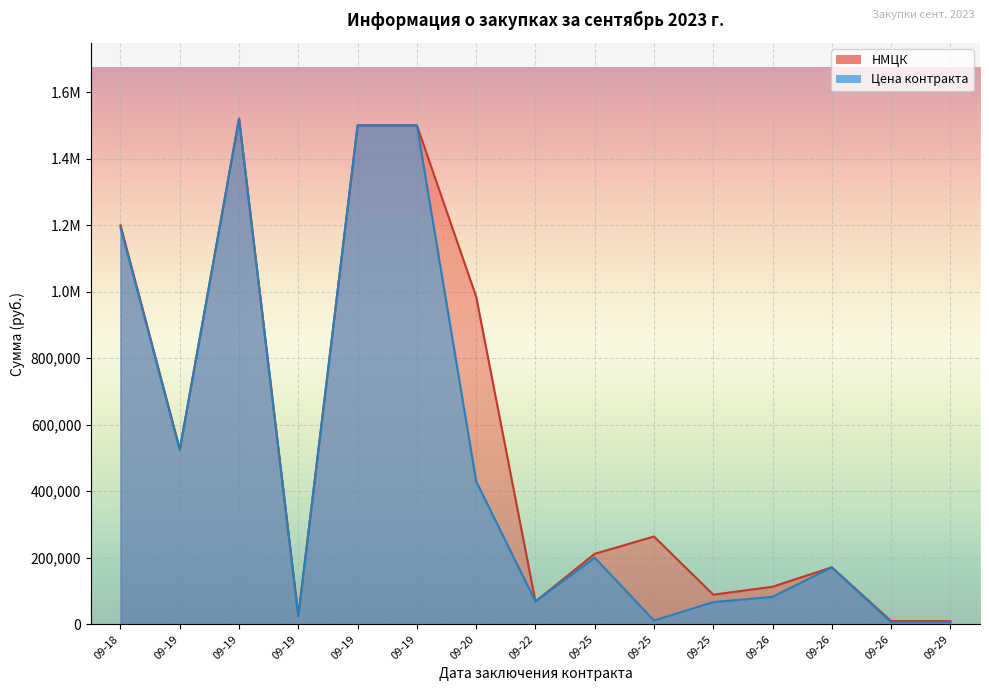

Is the value of Цена контракта at 09-25 greater than the value of НМЦК at 09-29?

Yes